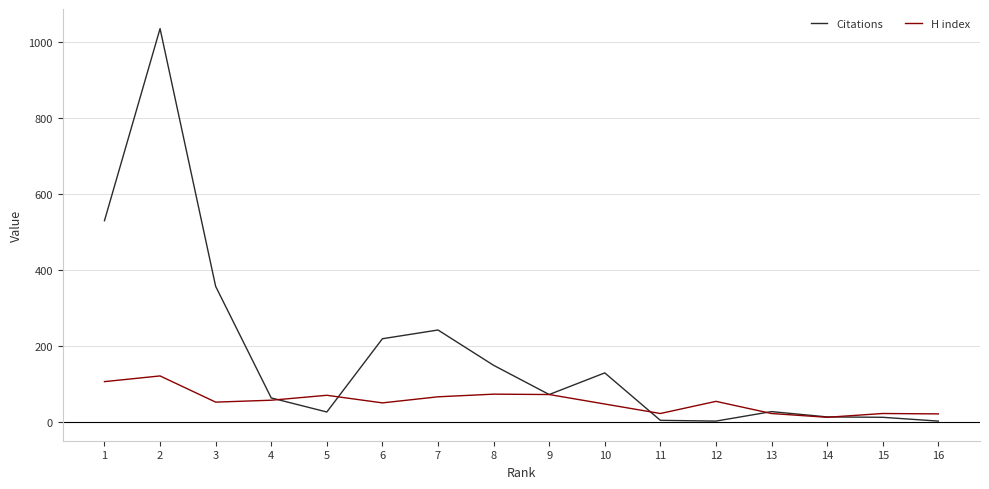

Which series has the largest range (max minus min)?

Citations